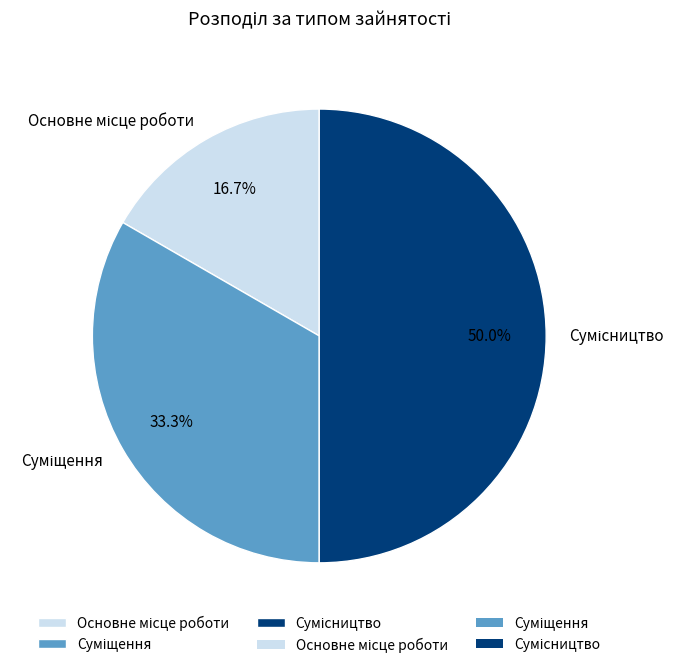

How many slices are in this pie chart?

3